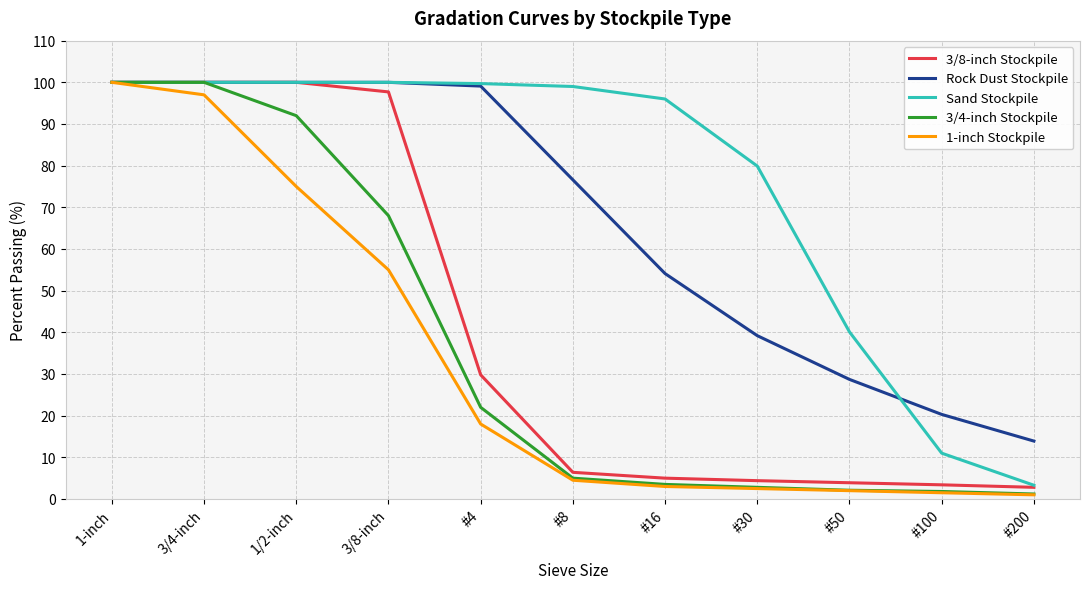

What is the difference between the second highest and minimum values in the Sand Stockpile series?

96.7